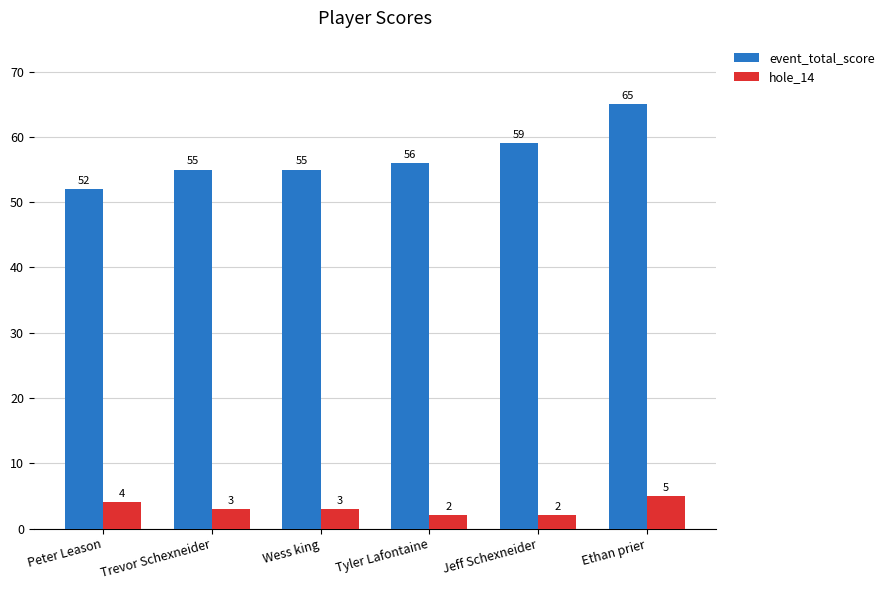

How many data points in hole_14 are less than 3?

2